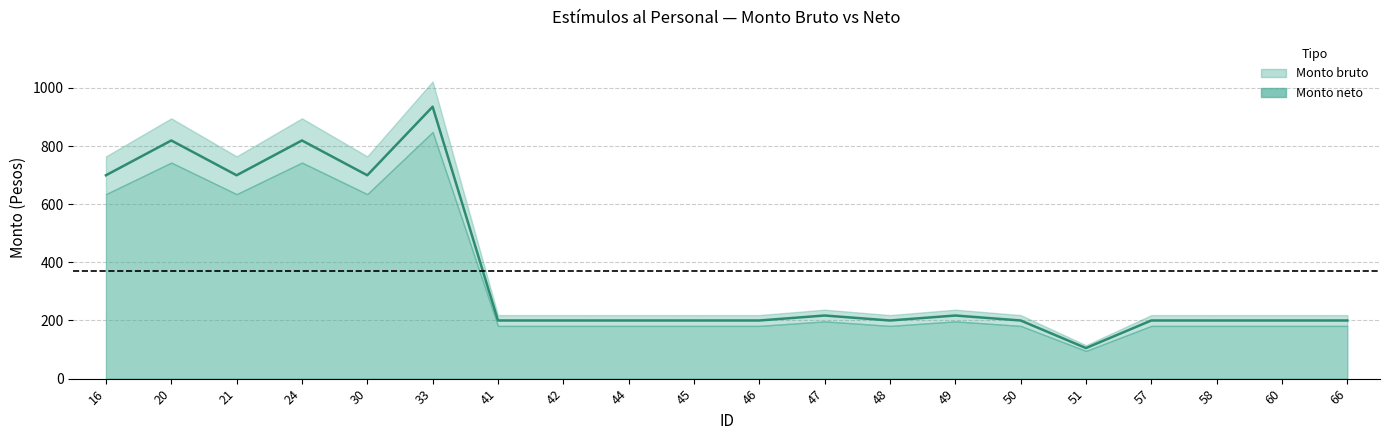

Reading left to right, transcribe all the data shown in this chart.

16=699.5	20=819.2	21=699.5	24=819.2	30=699.5	33=935.3	41=200.0	42=200.0	44=200.0	45=200.0	46=200.0	47=217.1	48=200.0	49=217.1	50=200.0	51=105.1	57=200.0	58=200.0	60=200.0	66=200.0